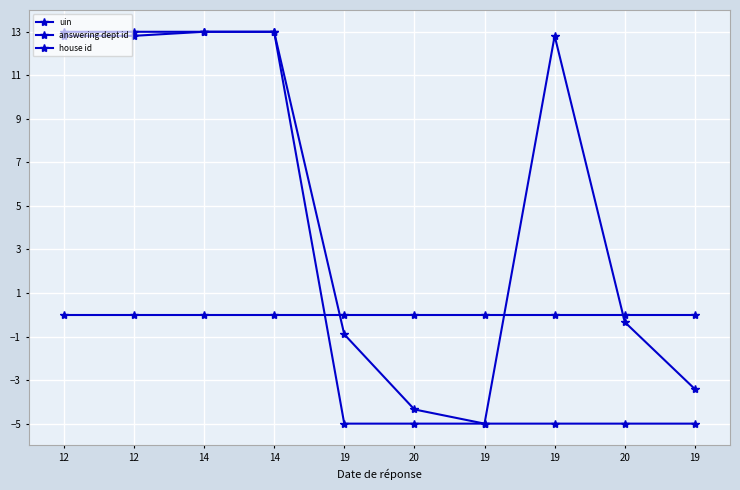

Which has a higher value, 12 or 19?

12